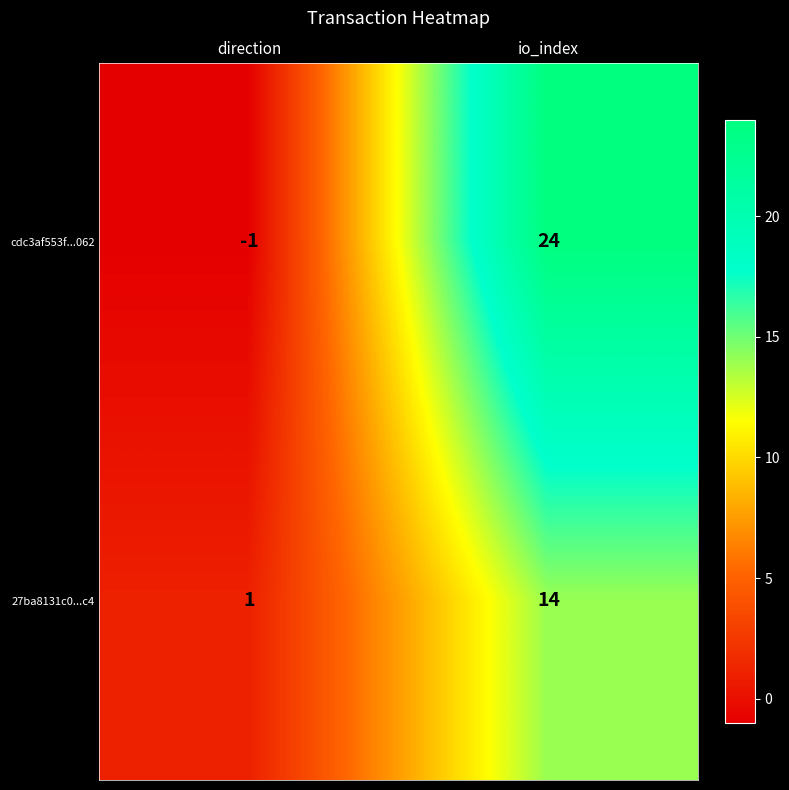

What is the sum of all cdc3af553f...062 values?

23